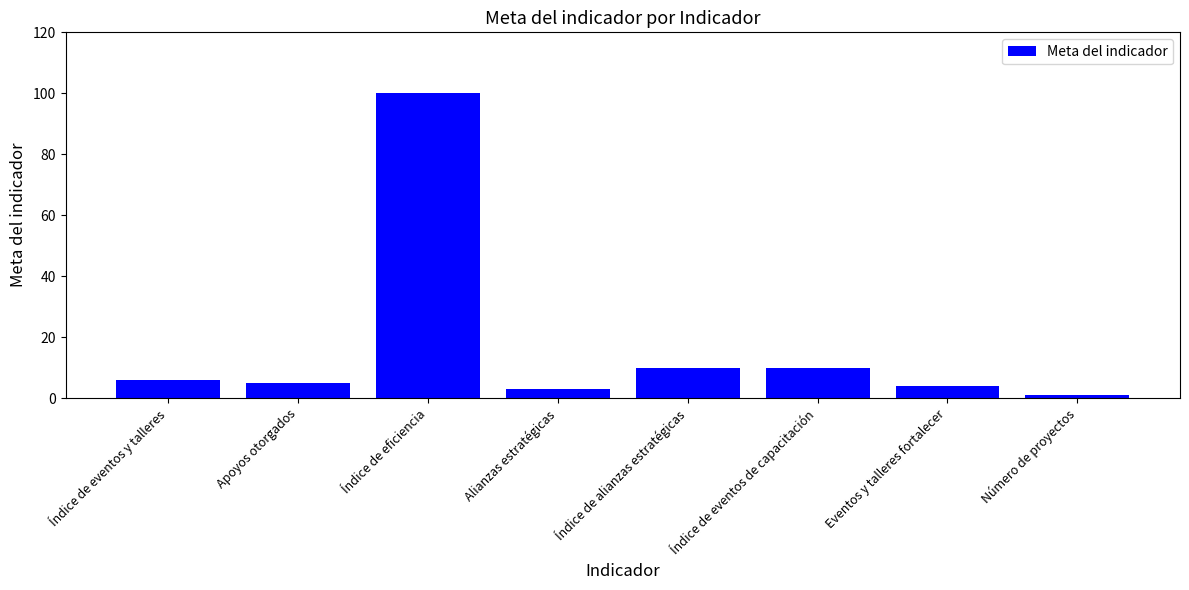

Which category has the highest value across all series?

Índice de eficiencia